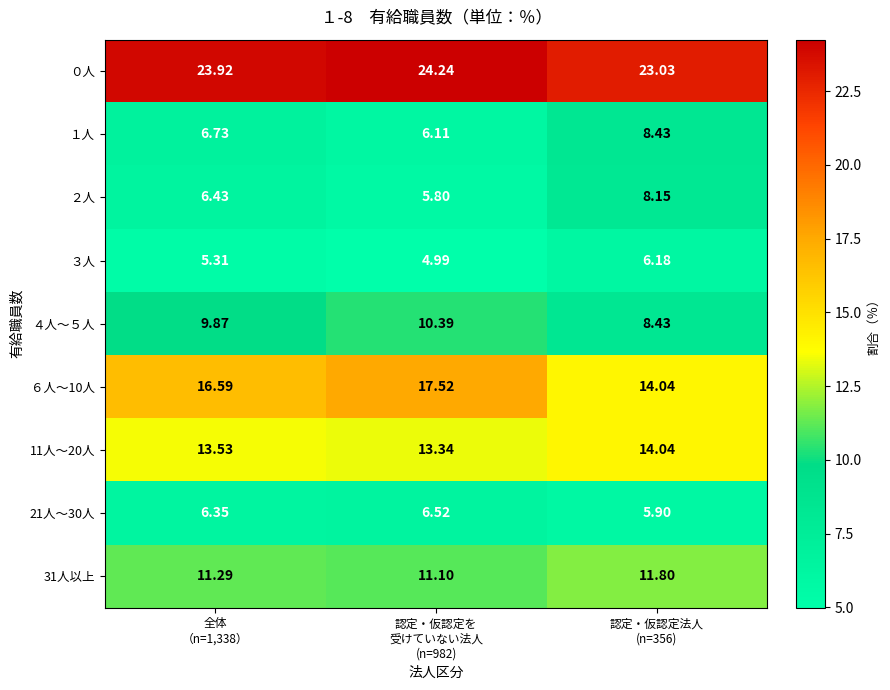

How many values in the 21人～30人 series exceed 6?

2